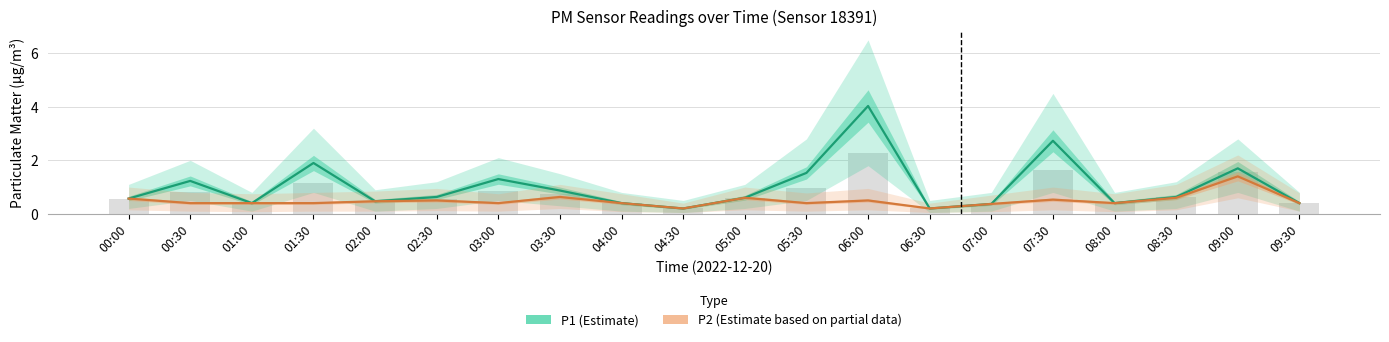

The value of P1 (Estimate) at 08:00 is 0.2. True or false?

False